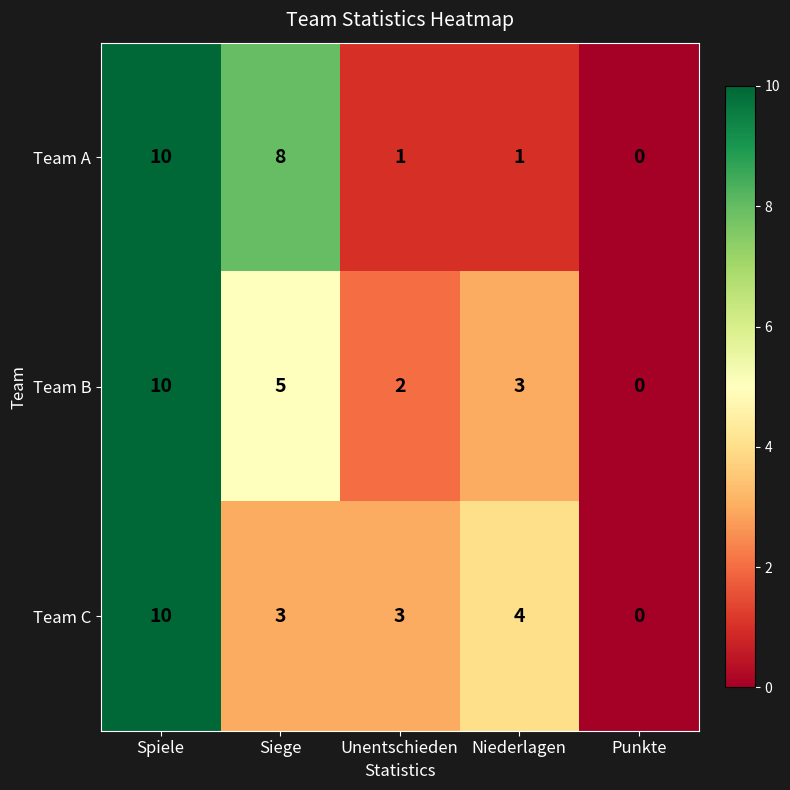

Reading left to right, extract all data points from this chart.

Team A: 10	8	1	1	0
Team B: 10	5	2	3	0
Team C: 10	3	3	4	0